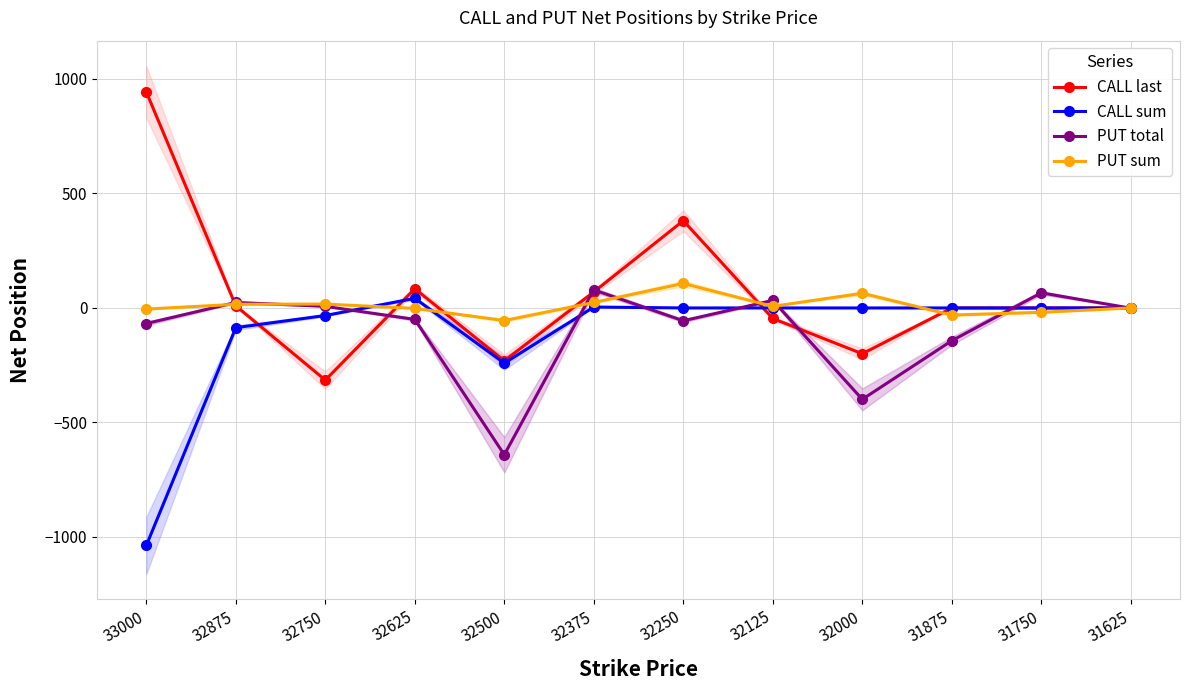

What is the difference between the CALL sum values at 32750 and 32875?

53